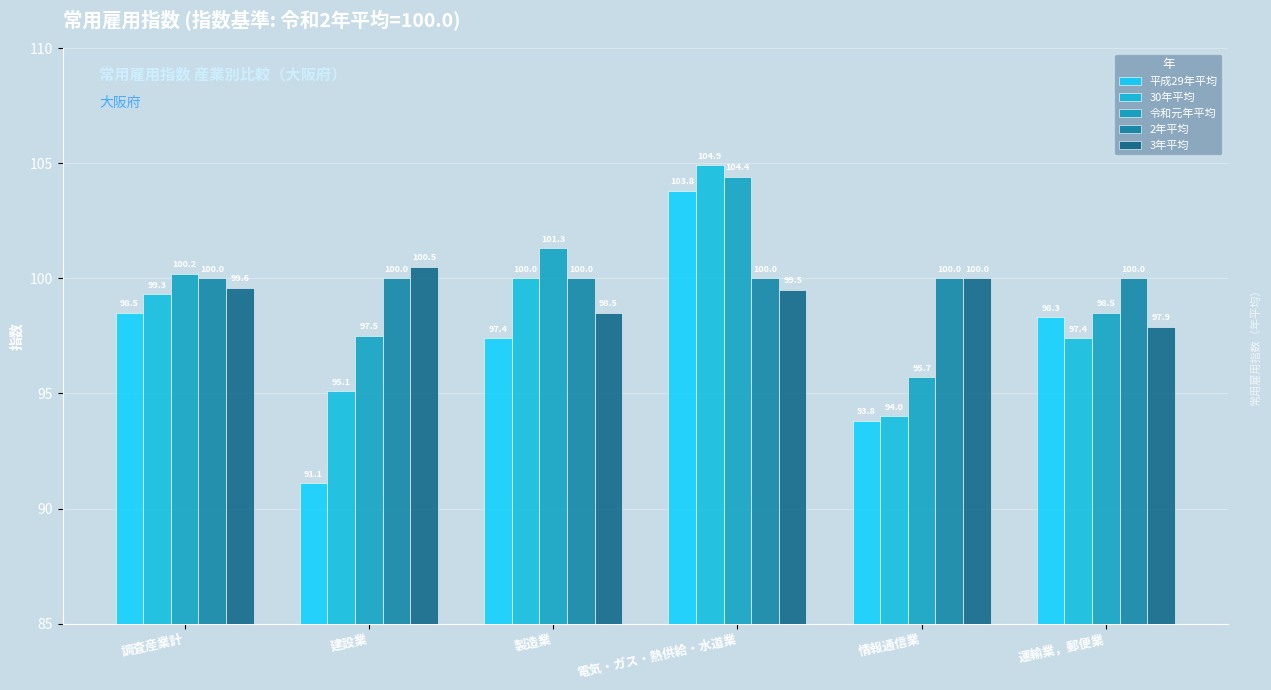

Which has a higher value, 調査産業計 or 建設業?

調査産業計